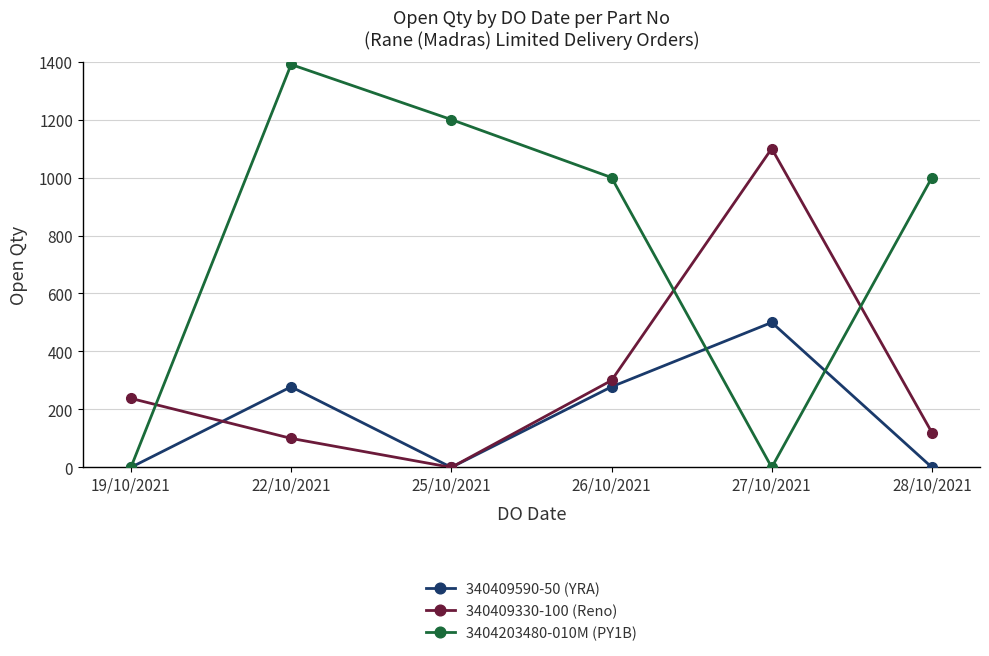

What is the total value across all series at 25/10/2021?

1200